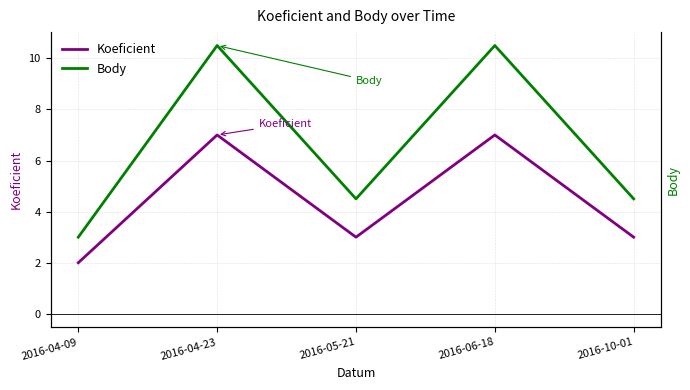

True or false: Body and Koeficient cross at least once.

False